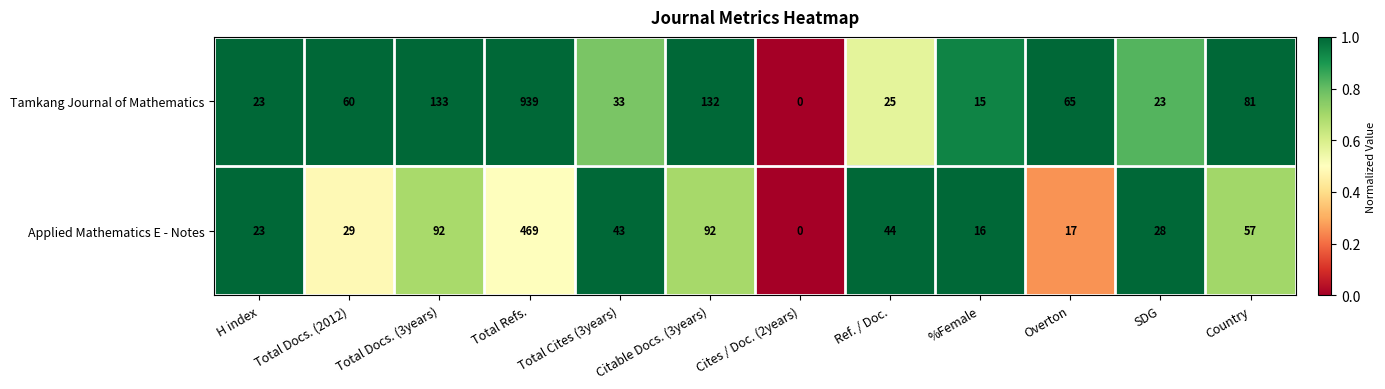

The value of Tamkang Journal of Mathematics at Total Cites (3years) is 50. True or false?

False